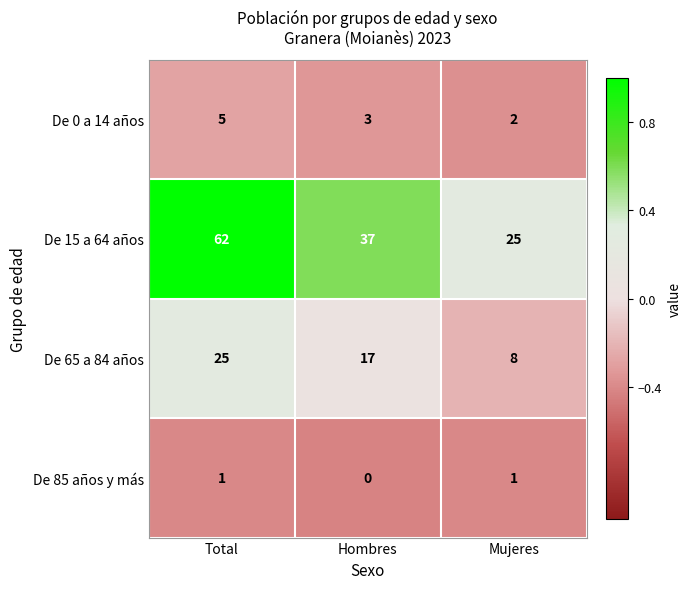

At which category is the sum across all series the highest?

Total